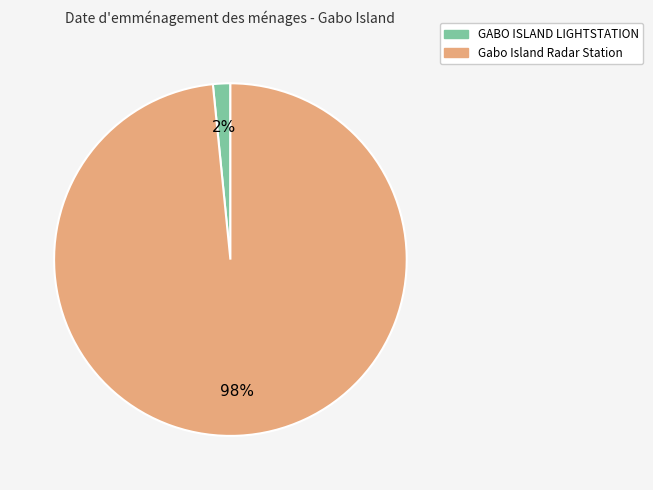

Do GABO ISLAND LIGHTSTATION and Gabo Island Radar Station together represent more than half of the pie?

Yes